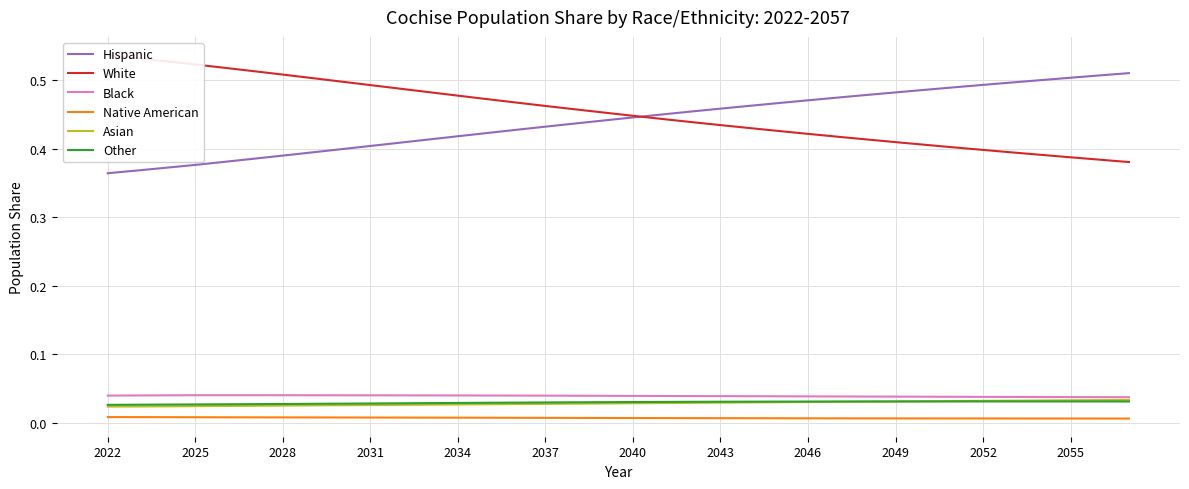

Reading left to right, list all the values displayed in this chart.

Hispanic: 0.4	0.4	0.4	0.4	0.4	0.4	0.4	0.4	0.4	0.4	0.4	0.4	0.4	0.4	0.4	0.4	0.4	0.4	0.4	0.5	0.5	0.5	0.5	0.5	0.5	0.5	0.5	0.5	0.5	0.5	0.5	0.5	0.5	0.5	0.5	0.5
White: 0.5	0.5	0.5	0.5	0.5	0.5	0.5	0.5	0.5	0.5	0.5	0.5	0.5	0.5	0.5	0.5	0.5	0.5	0.4	0.4	0.4	0.4	0.4	0.4	0.4	0.4	0.4	0.4	0.4	0.4	0.4	0.4	0.4	0.4	0.4	0.4
Black: 0.0	0.0	0.0	0.0	0.0	0.0	0.0	0.0	0.0	0.0	0.0	0.0	0.0	0.0	0.0	0.0	0.0	0.0	0.0	0.0	0.0	0.0	0.0	0.0	0.0	0.0	0.0	0.0	0.0	0.0	0.0	0.0	0.0	0.0	0.0	0.0
Native American: 0.0	0.0	0.0	0.0	0.0	0.0	0.0	0.0	0.0	0.0	0.0	0.0	0.0	0.0	0.0	0.0	0.0	0.0	0.0	0.0	0.0	0.0	0.0	0.0	0.0	0.0	0.0	0.0	0.0	0.0	0.0	0.0	0.0	0.0	0.0	0.0
Asian: 0.0	0.0	0.0	0.0	0.0	0.0	0.0	0.0	0.0	0.0	0.0	0.0	0.0	0.0	0.0	0.0	0.0	0.0	0.0	0.0	0.0	0.0	0.0	0.0	0.0	0.0	0.0	0.0	0.0	0.0	0.0	0.0	0.0	0.0	0.0	0.0
Other: 0.0	0.0	0.0	0.0	0.0	0.0	0.0	0.0	0.0	0.0	0.0	0.0	0.0	0.0	0.0	0.0	0.0	0.0	0.0	0.0	0.0	0.0	0.0	0.0	0.0	0.0	0.0	0.0	0.0	0.0	0.0	0.0	0.0	0.0	0.0	0.0